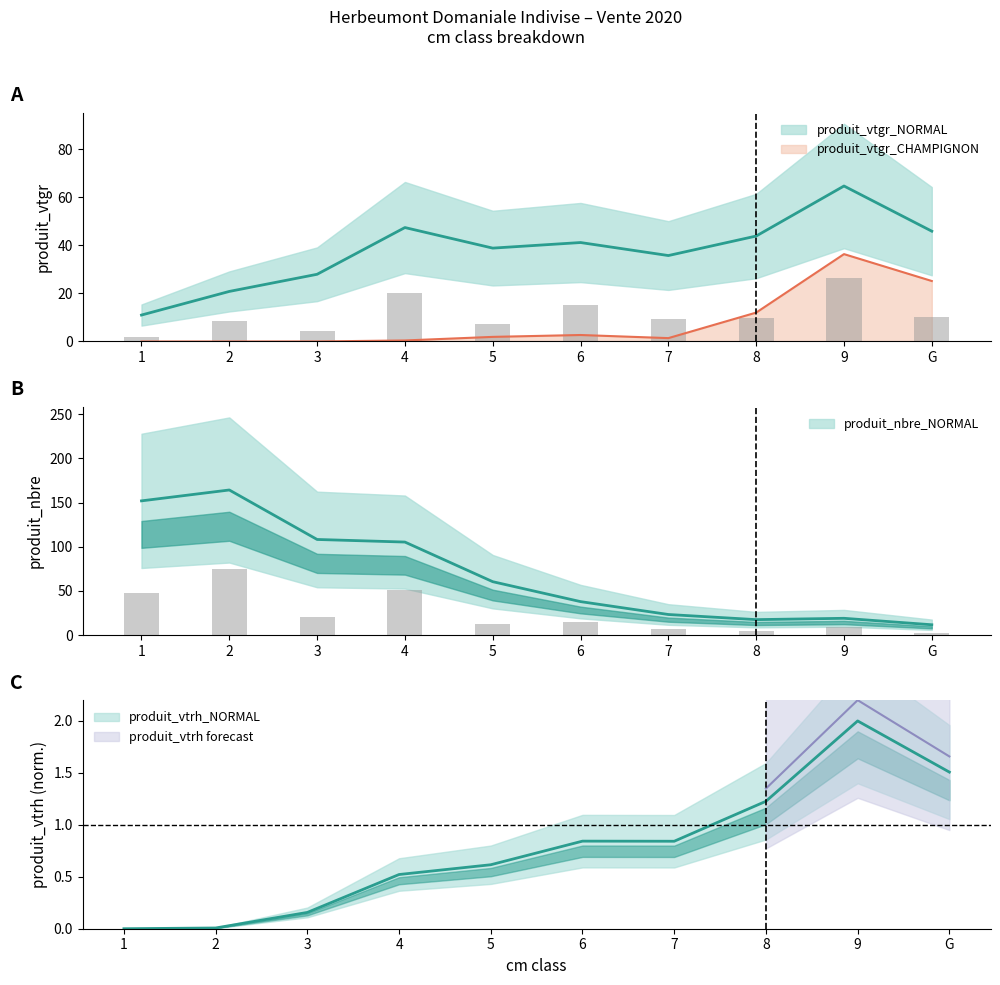

Where is produit_nbre_NORMAL nearest to the value 38?

1